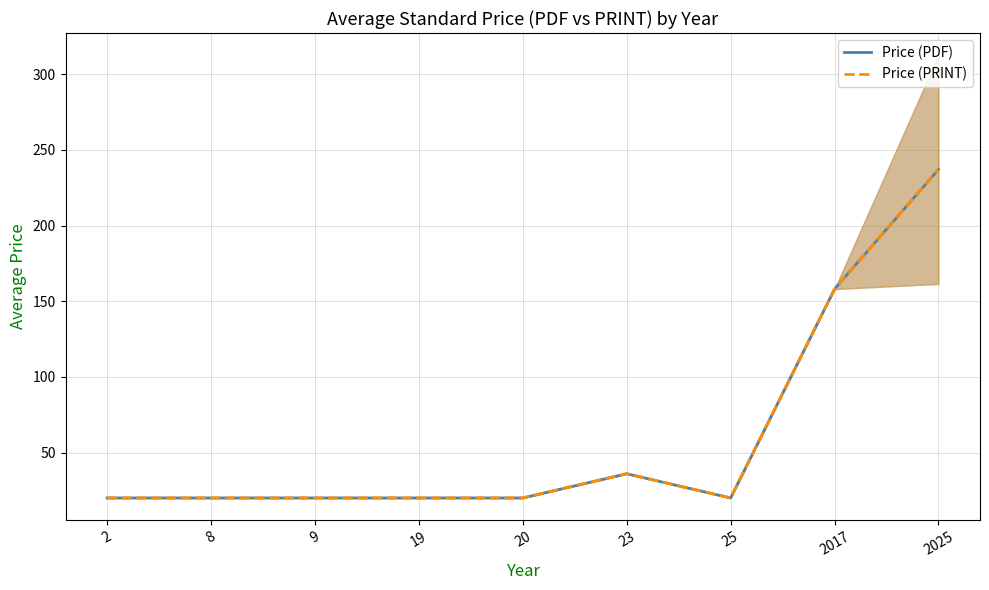

What is the sum of all Price (PRINT) values?

551